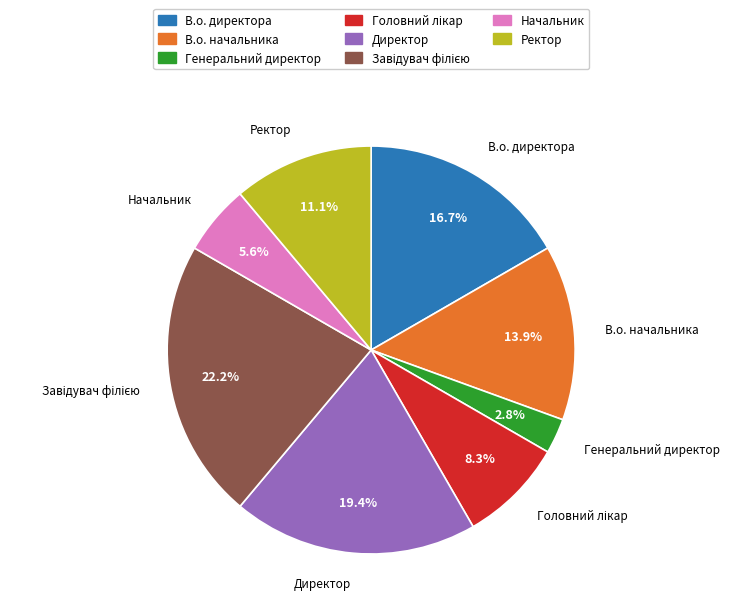

To the nearest percent, what is the difference between the largest and smallest slice percentages?

19%